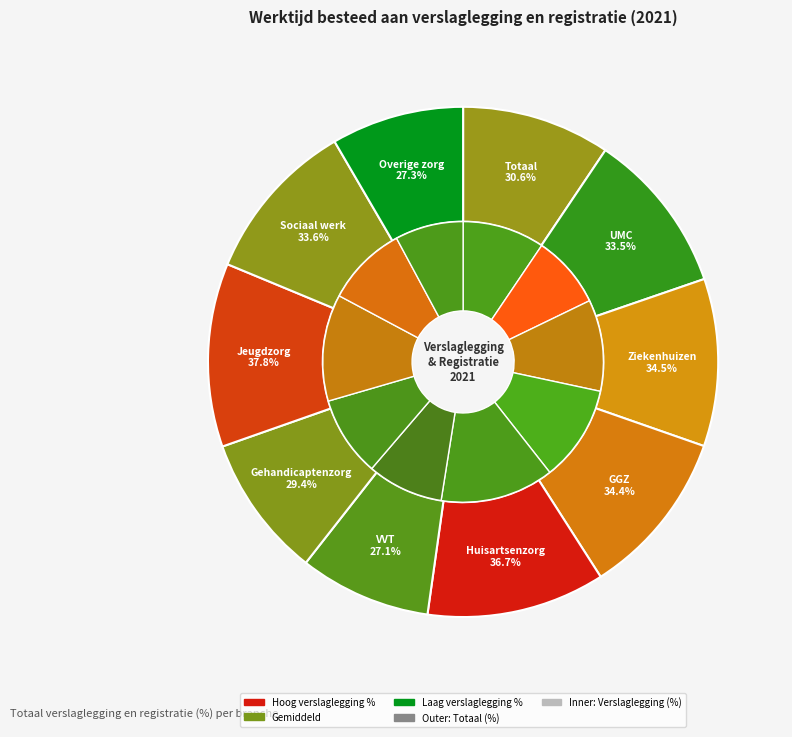

To the nearest percent, what is the average slice percentage?

10%